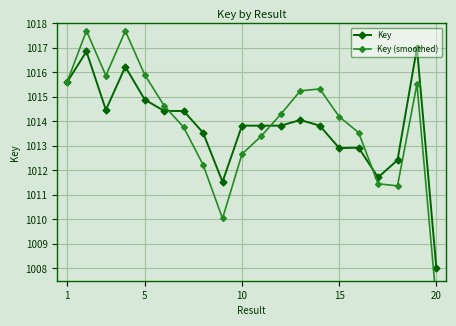

True or false: Key has more than 2 points higher than both neighbors.

True